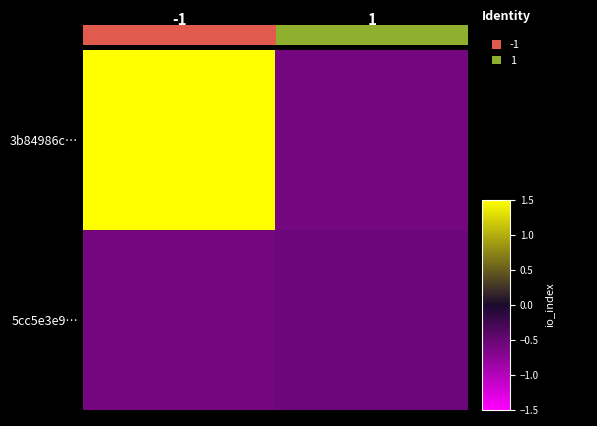

Is it true that 3b84986c… equals -0.6 at 1?

True